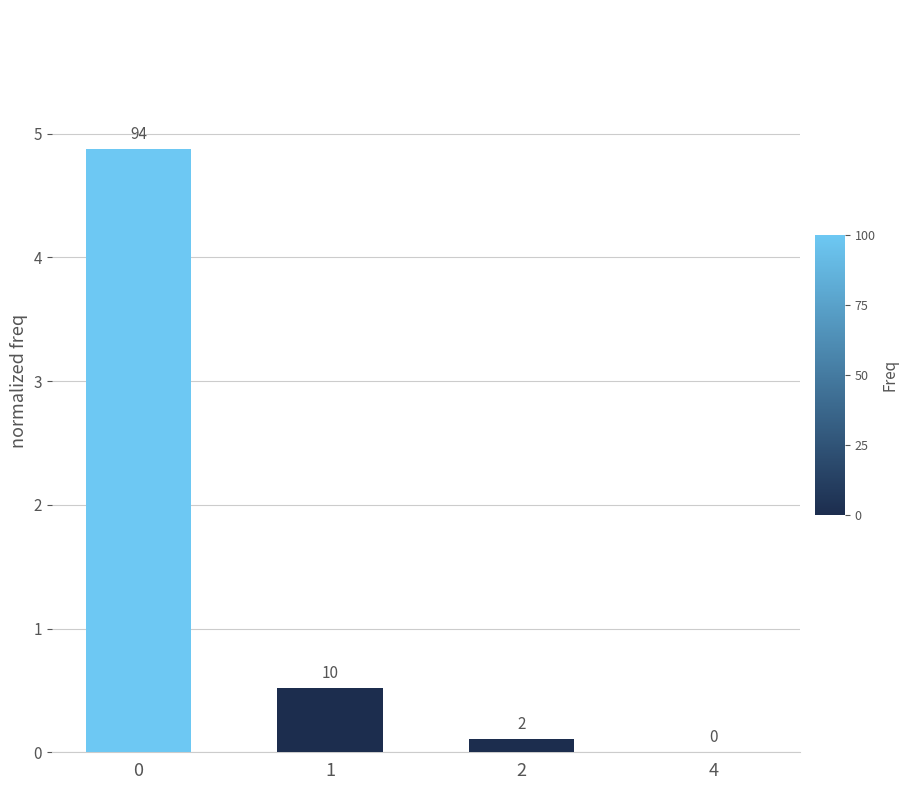

True or false: the data shows 1.7 at 4.

False